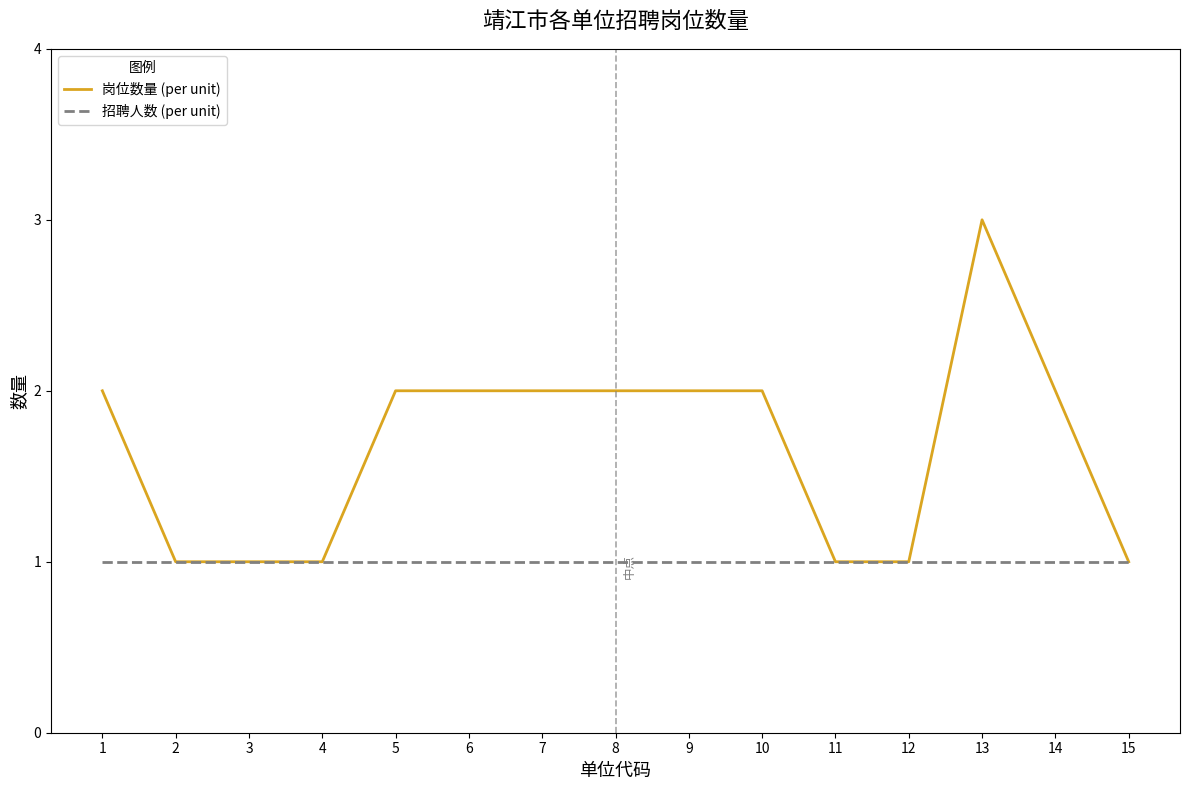

What are all the series names shown in the legend?

岗位数量 (per unit), 招聘人数 (per unit)